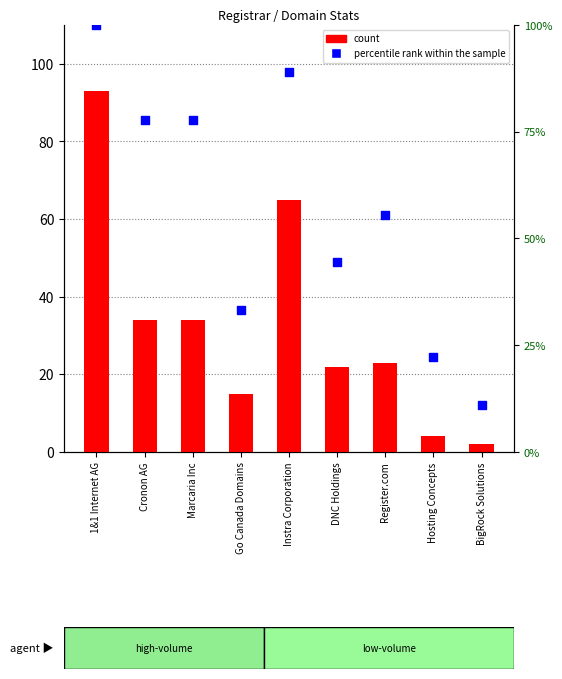

Is the value of percentile rank within the sample at Instra Corporation greater than the value of count at Cronon AG?

Yes